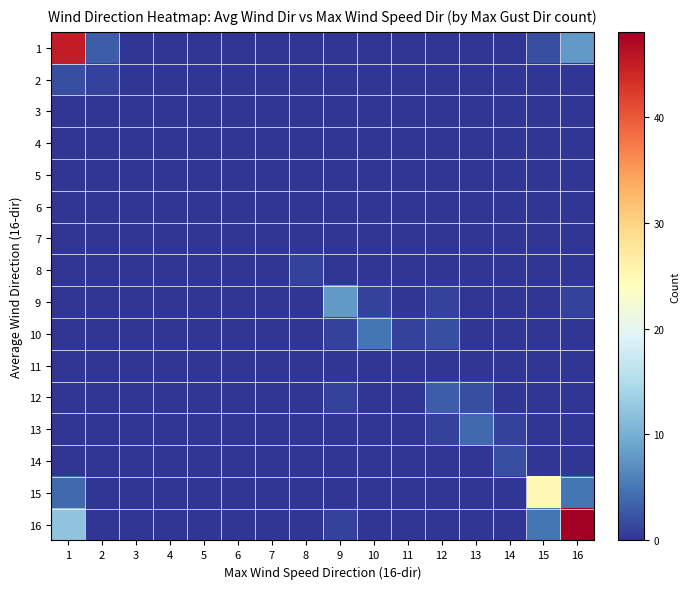

How many data points does each series have?

16